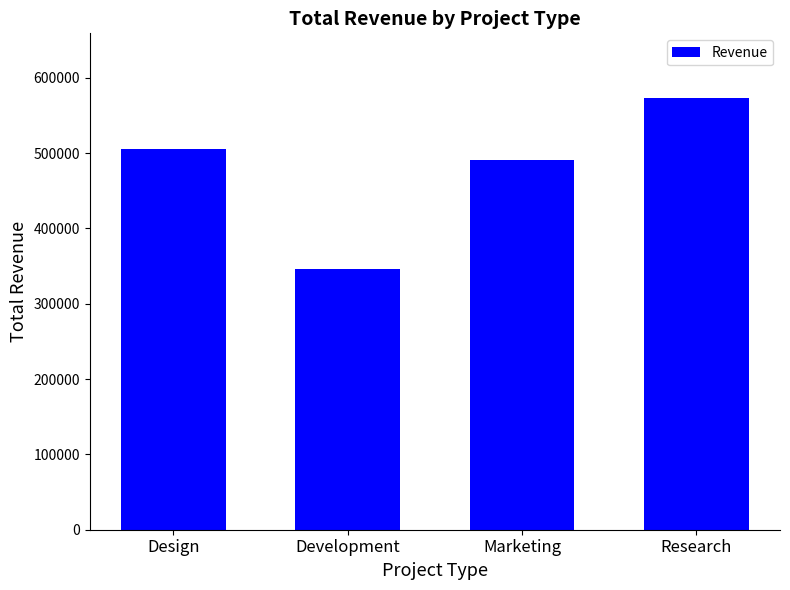

What is the label of the 1st bar from the right?

Research